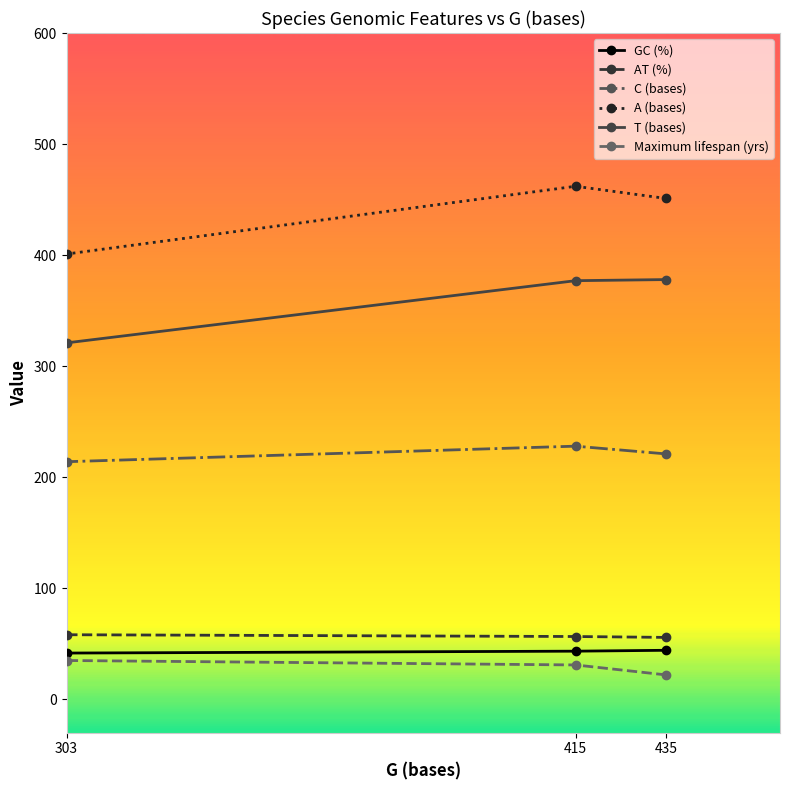

What is the sum of all T (bases) values?

1076.0